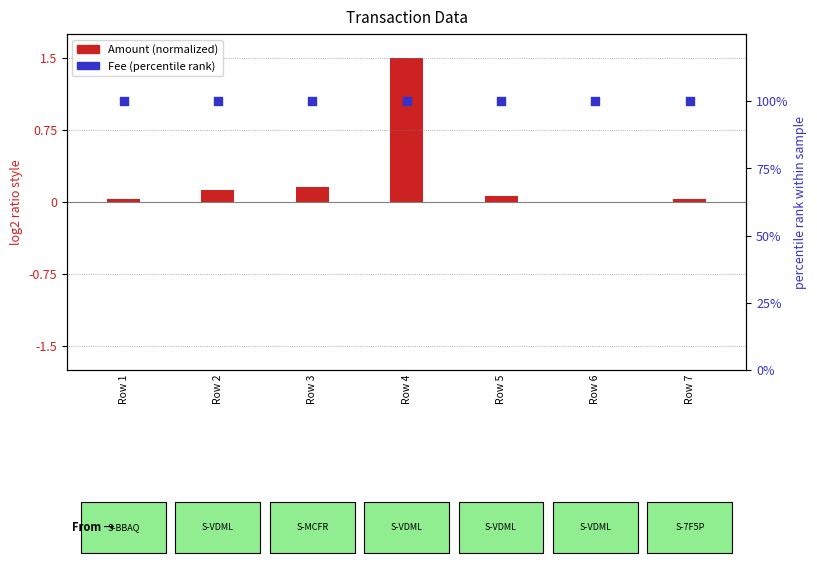

At which category is the sum across all series the highest?

Row 4